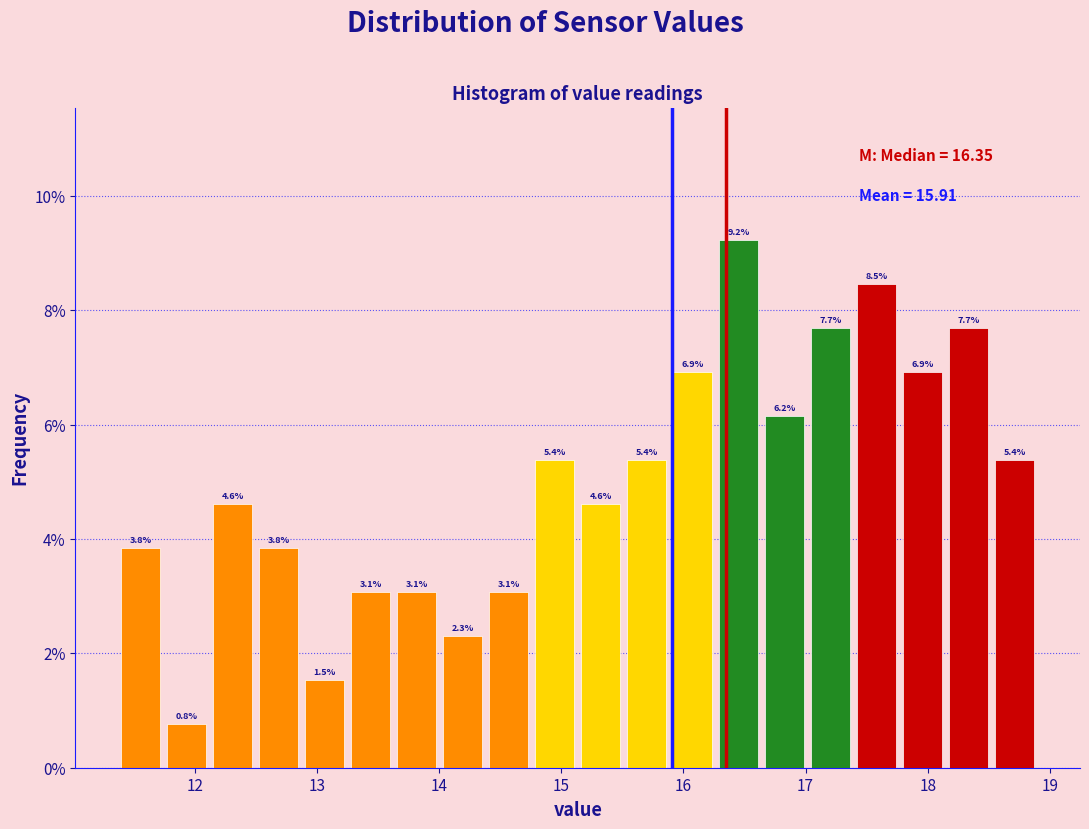

Read against the x-axis, roughly where is the centre of the tallest bar?

16.5